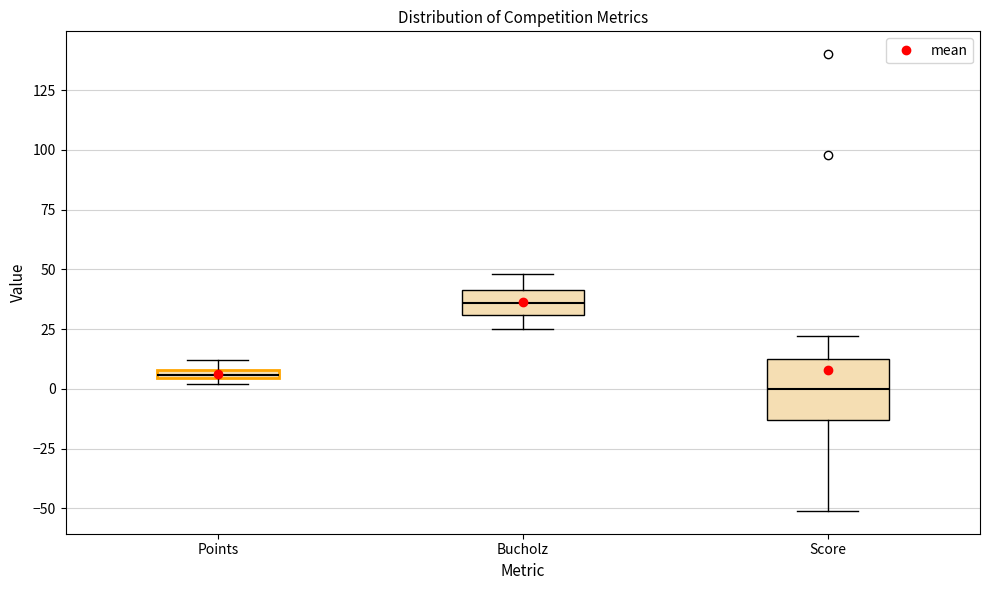

Where is the upper edge of the box for Bucholz on the y-axis? The values are not printed on the chart, so give them approximately, as read against the axis.

40